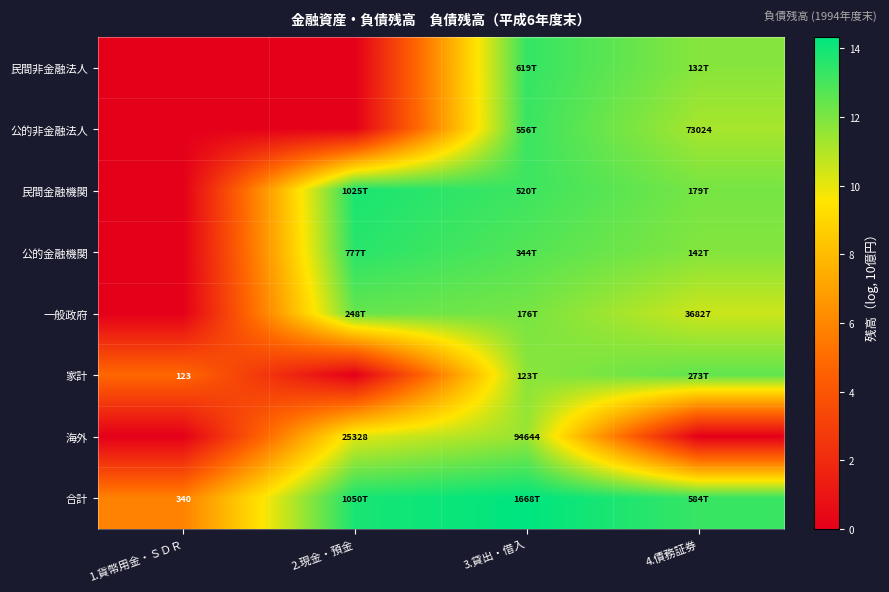

What is the sum of all 民間金融機関 values?

39.1